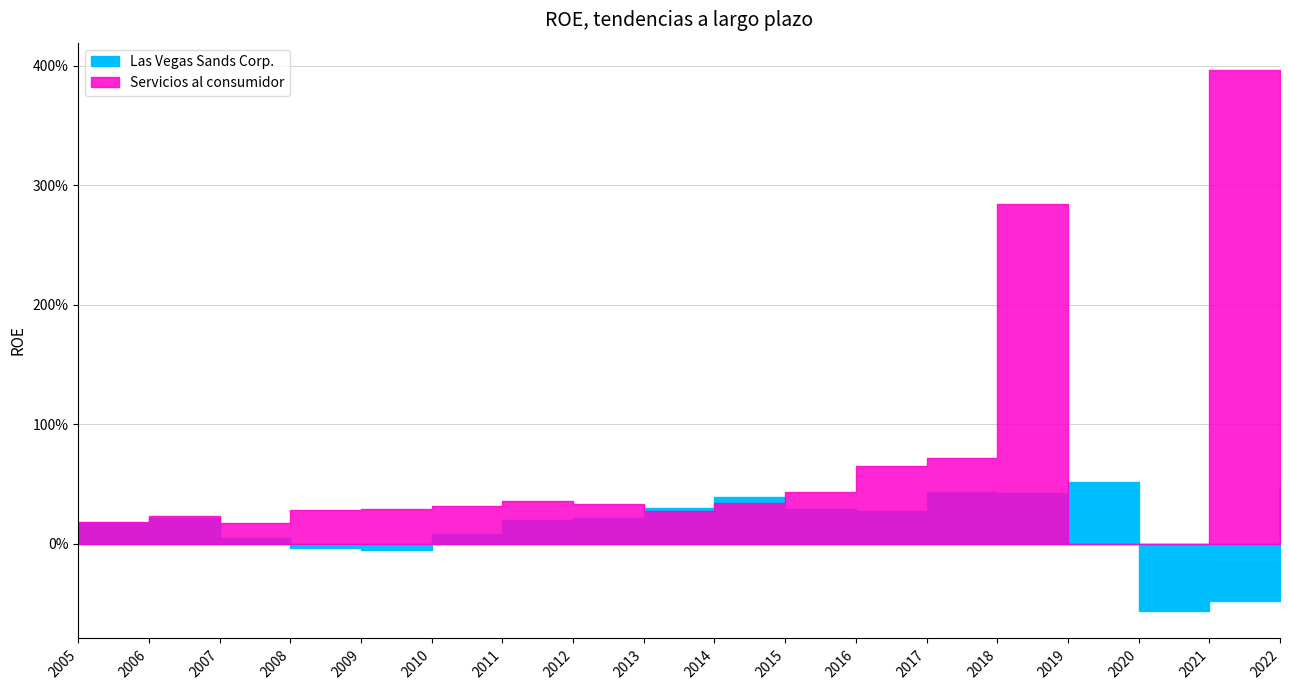

Count the number of data series in this chart.

2